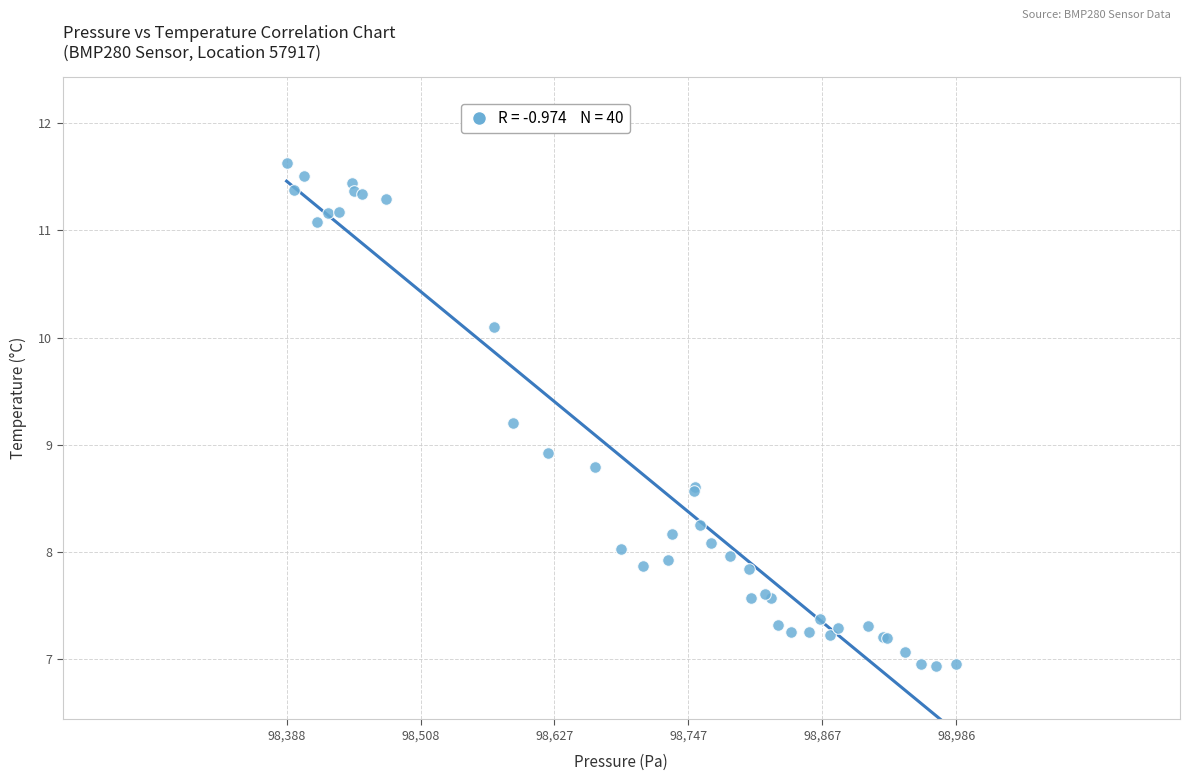

What Y value in the scatter plot is closest to 9?

8.9